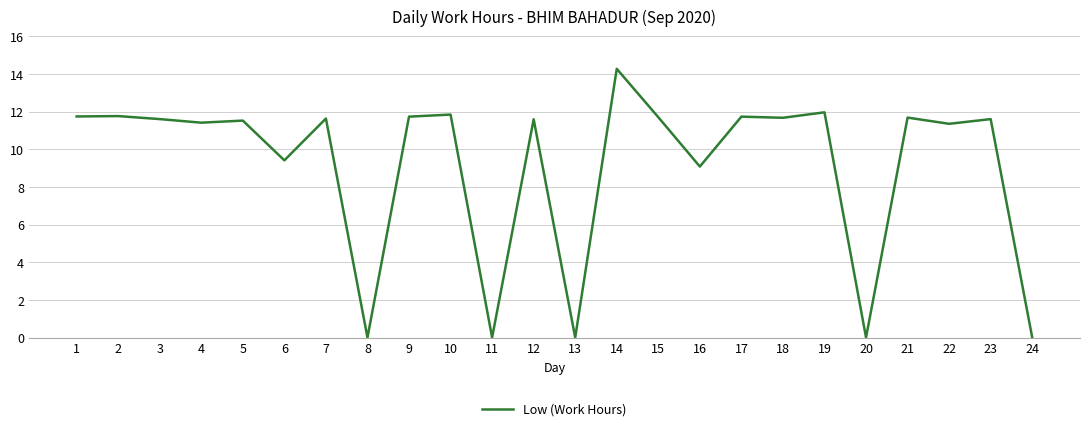

Count the number of categories in the chart.

24